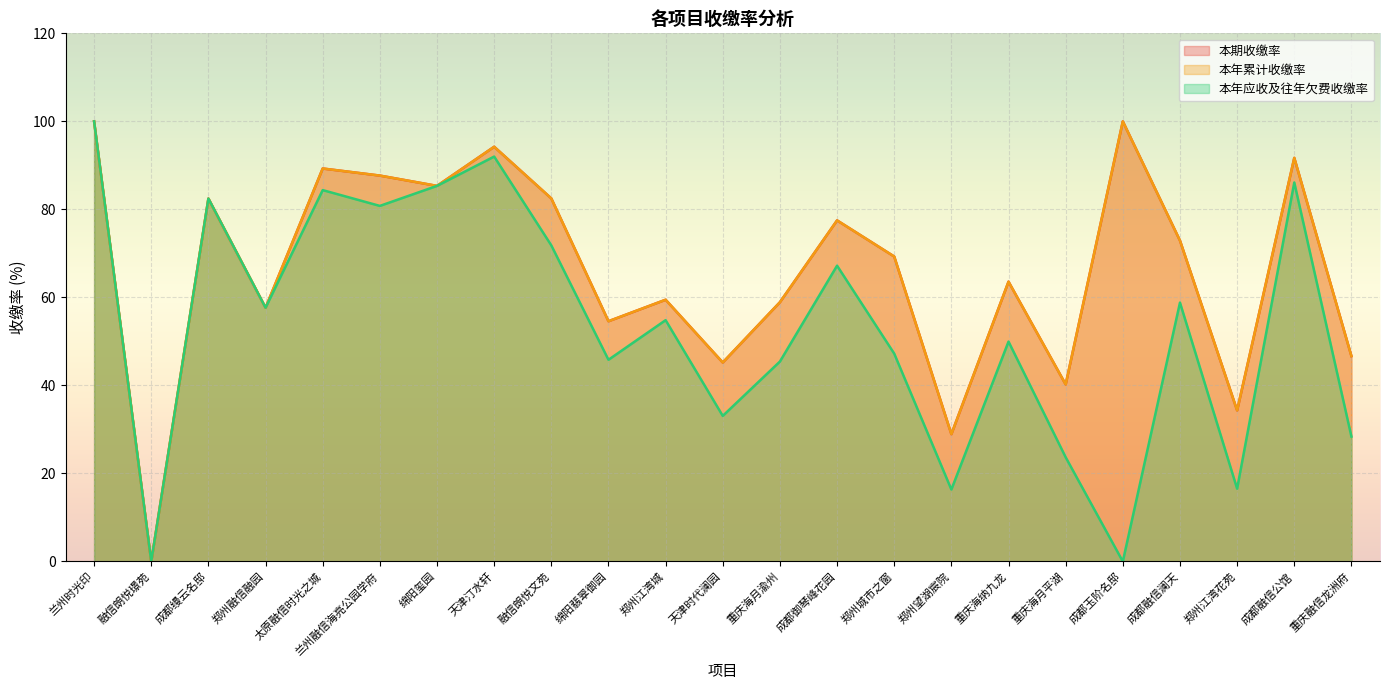

At which category does the chart reach its peak across all series?

兰州时光印